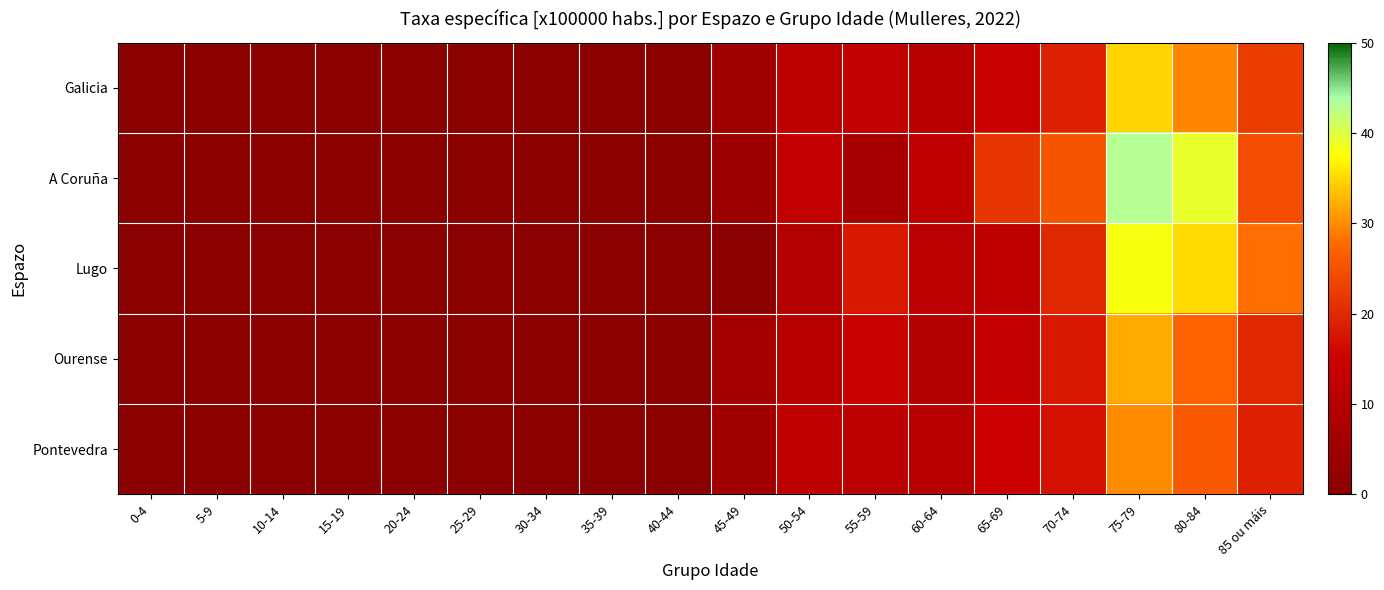

Count the number of data series in this chart.

5